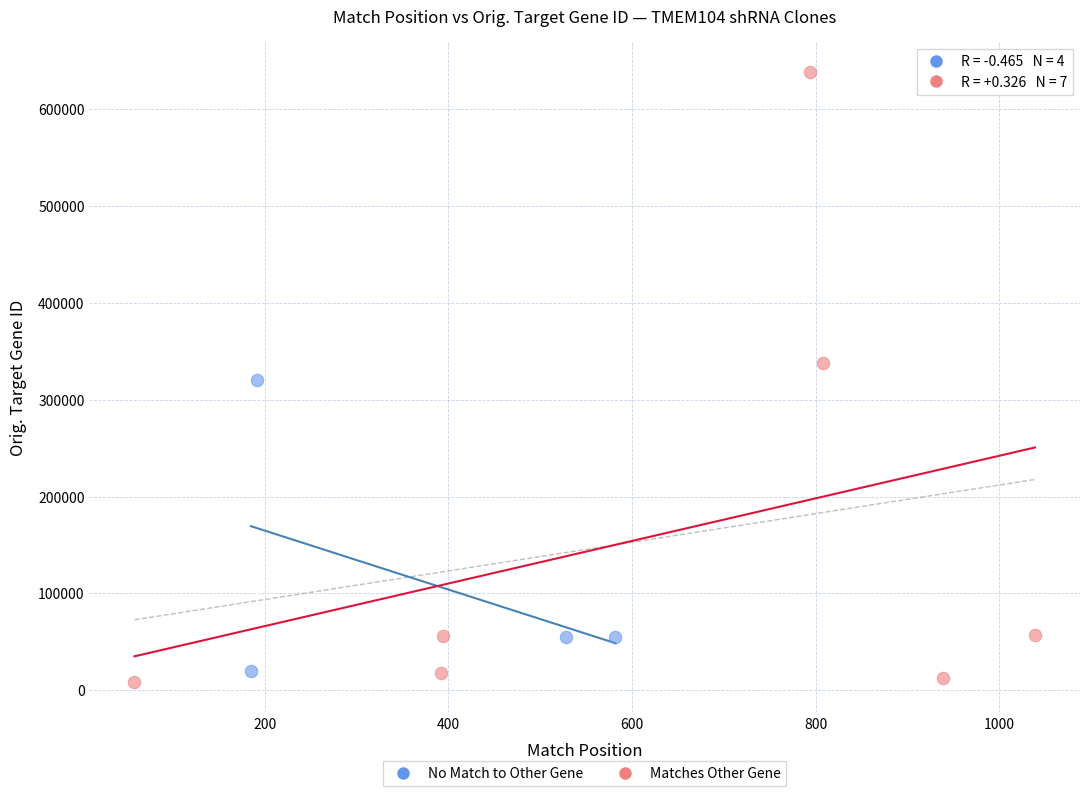

Which series has the largest Y range (max minus min)?

Matches Other Gene